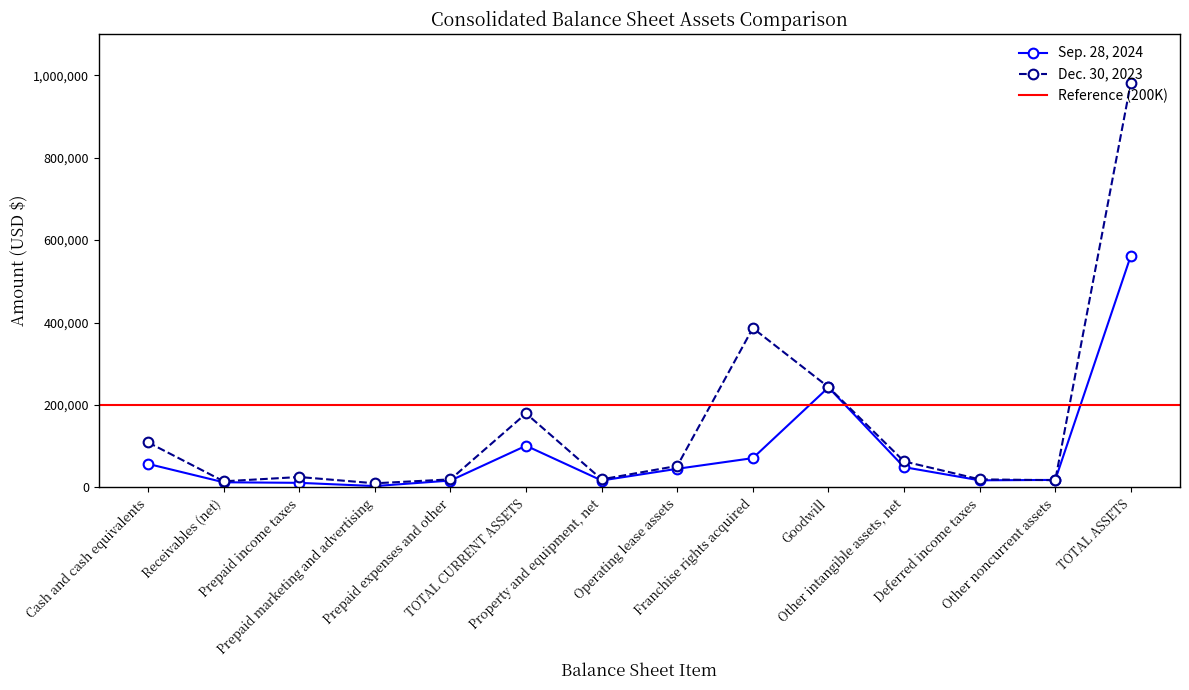

In Dec. 30, 2023, how many points are lower than both neighbors (excluding endpoints)?

4